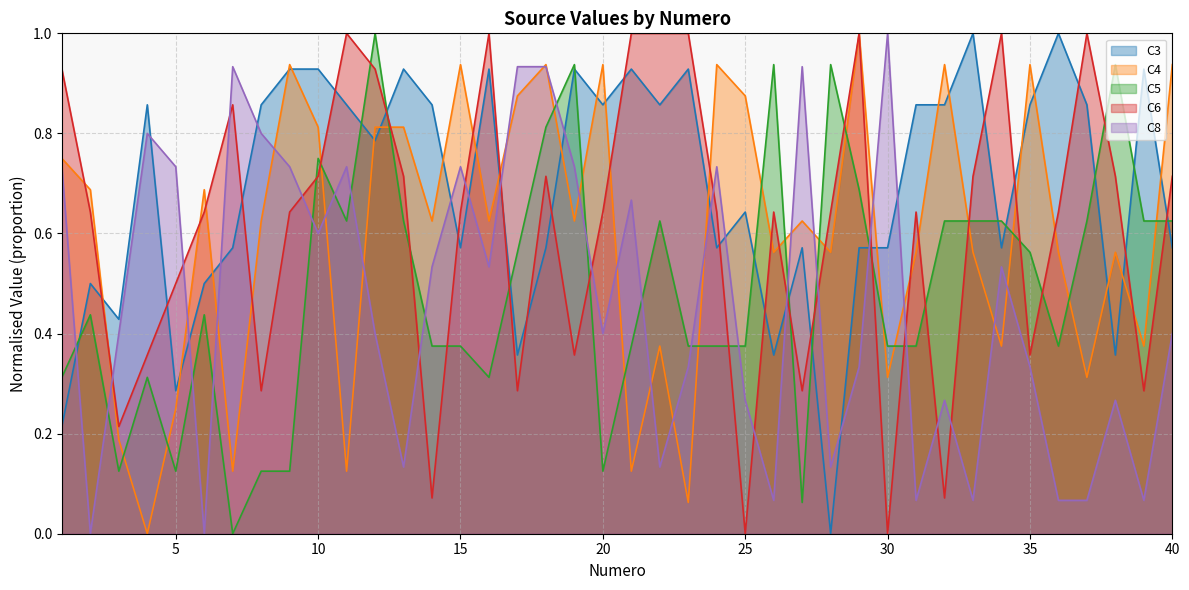

What is the value of the C3 point at the 31st from the left?

0.9